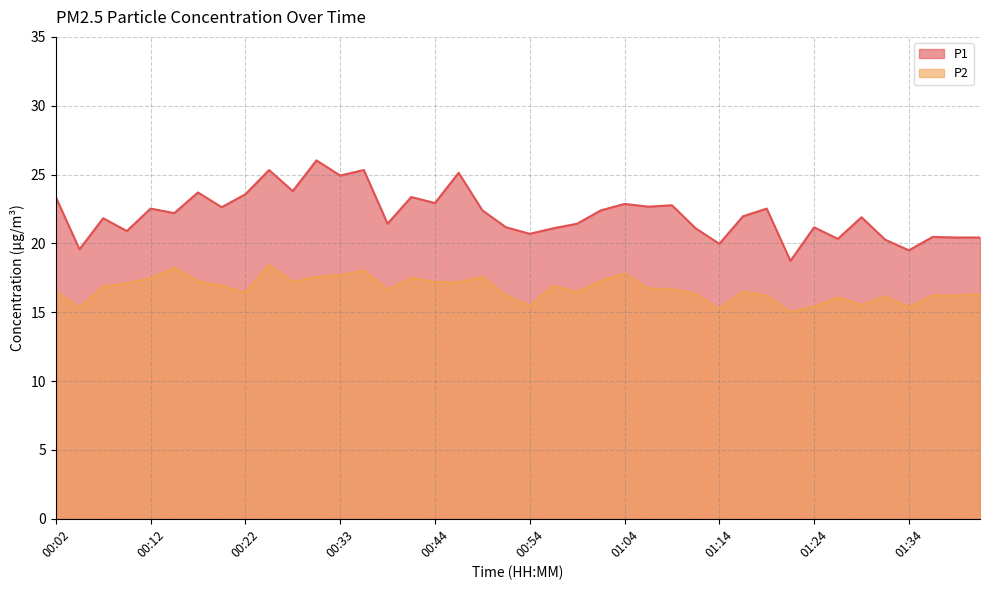

Reading right to left, list all the values displayed in this chart.

P1: 20.4	20.4	20.5	19.5	20.3	21.9	20.3	21.2	18.7	22.5	22.0	20.0	21.1	22.8	22.7	22.9	22.4	21.4	21.1	20.7	21.2	22.4	25.1	22.9	23.4	21.4	25.3	24.9	26.0	23.8	25.3	23.6	22.6	23.7	22.2	22.5	20.9	21.8	19.6	23.4
P2: 16.3	16.2	16.2	15.4	16.1	15.5	16.1	15.4	15.0	16.2	16.5	15.2	16.3	16.7	16.7	17.8	17.3	16.5	16.9	15.5	16.2	17.6	17.2	17.2	17.5	16.6	18.0	17.7	17.6	17.2	18.4	16.4	16.9	17.3	18.2	17.5	17.1	16.9	15.3	16.5